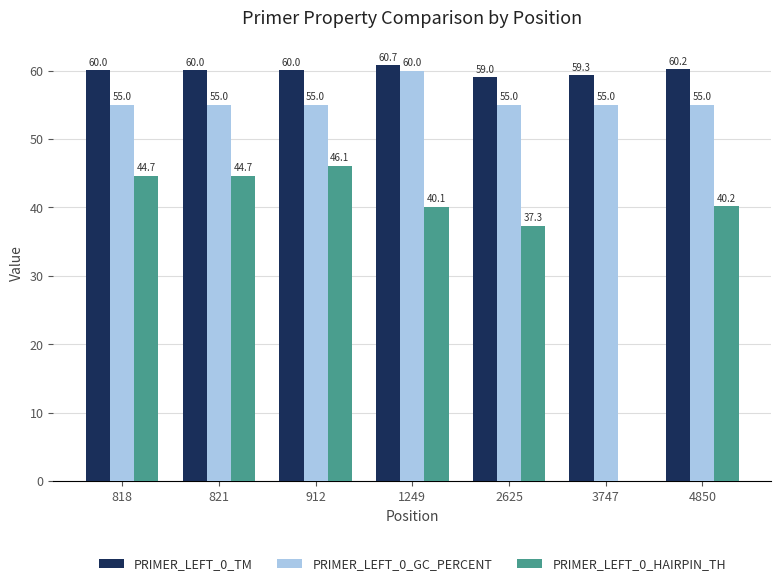

Read the PRIMER_LEFT_0_HAIRPIN_TH value at 821.

44.7